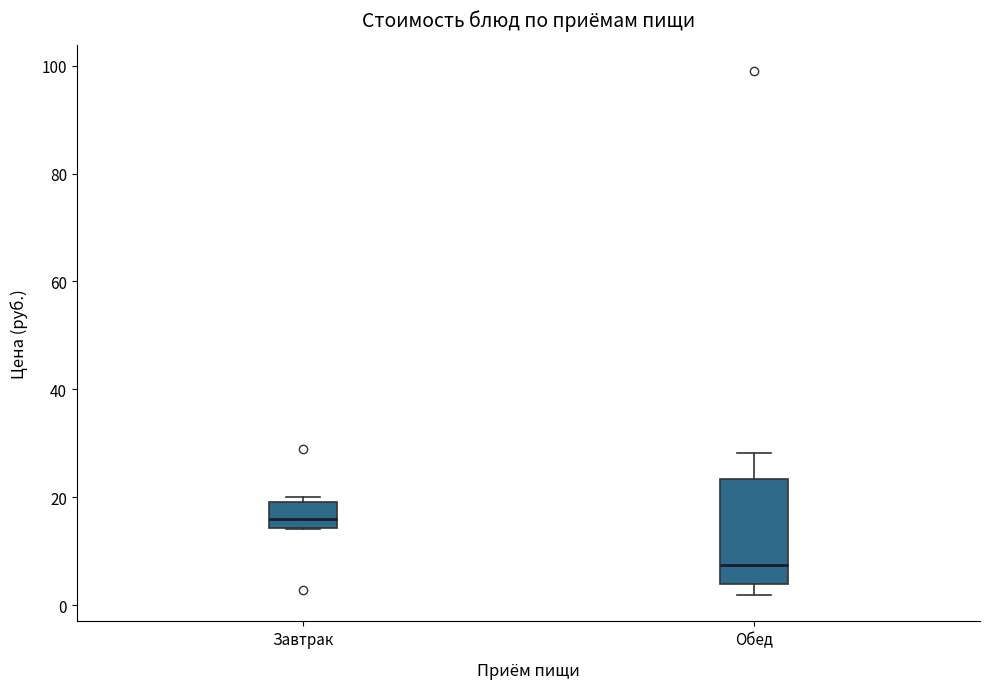

Which box's median line is the highest?

Завтрак